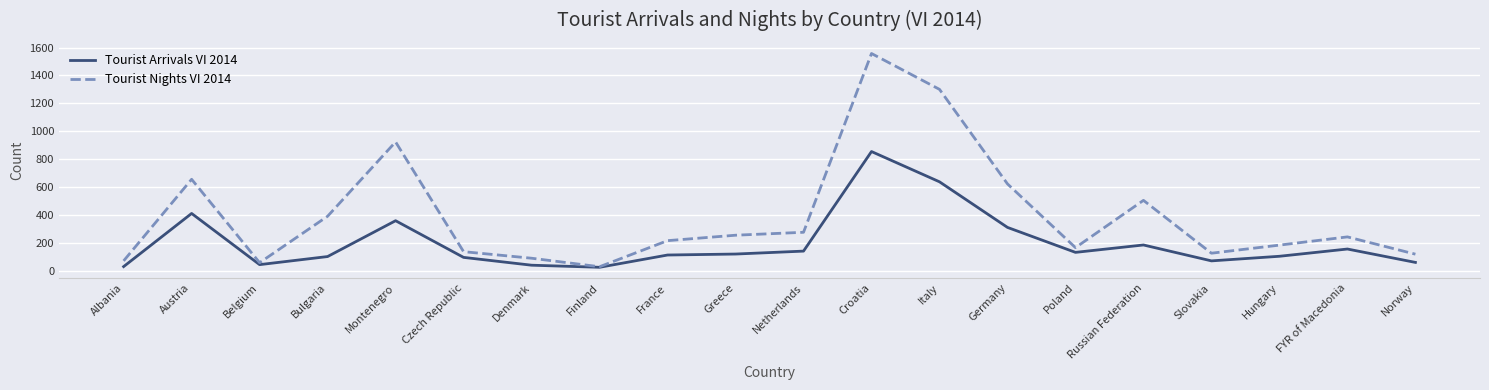

Which series has the largest total across all categories?

Tourist Nights VI 2014